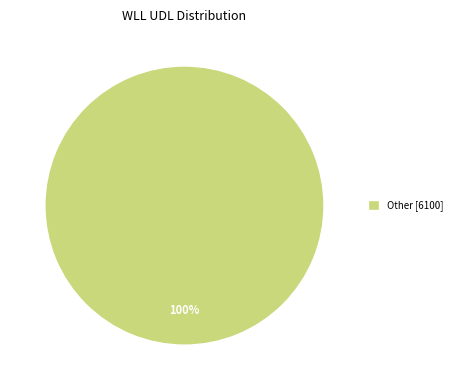

Count the number of slices in the pie.

1